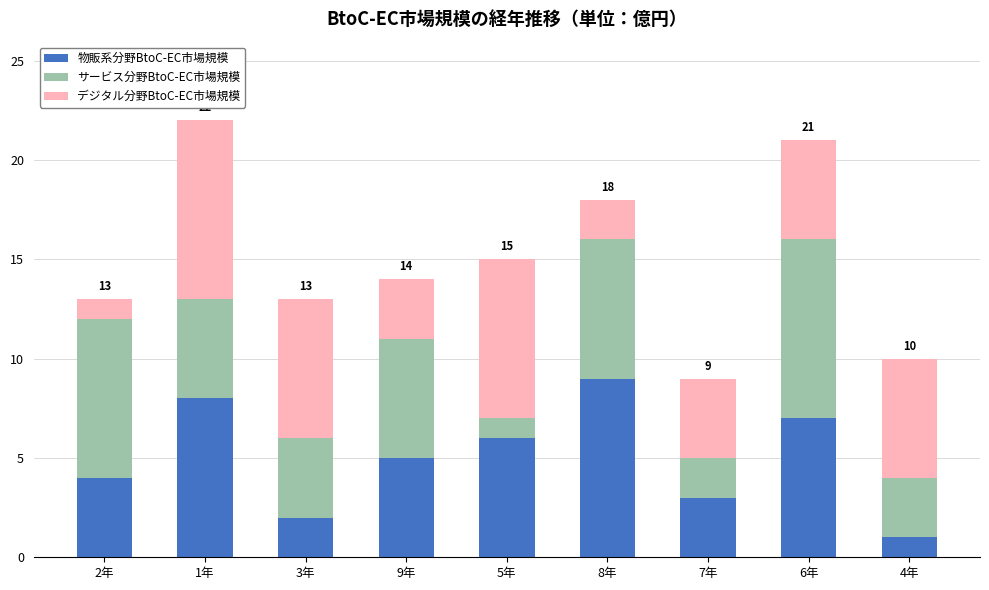

True or false: 物販系分野BtoC-EC市場規模 has a value of 2 at 3年.

True